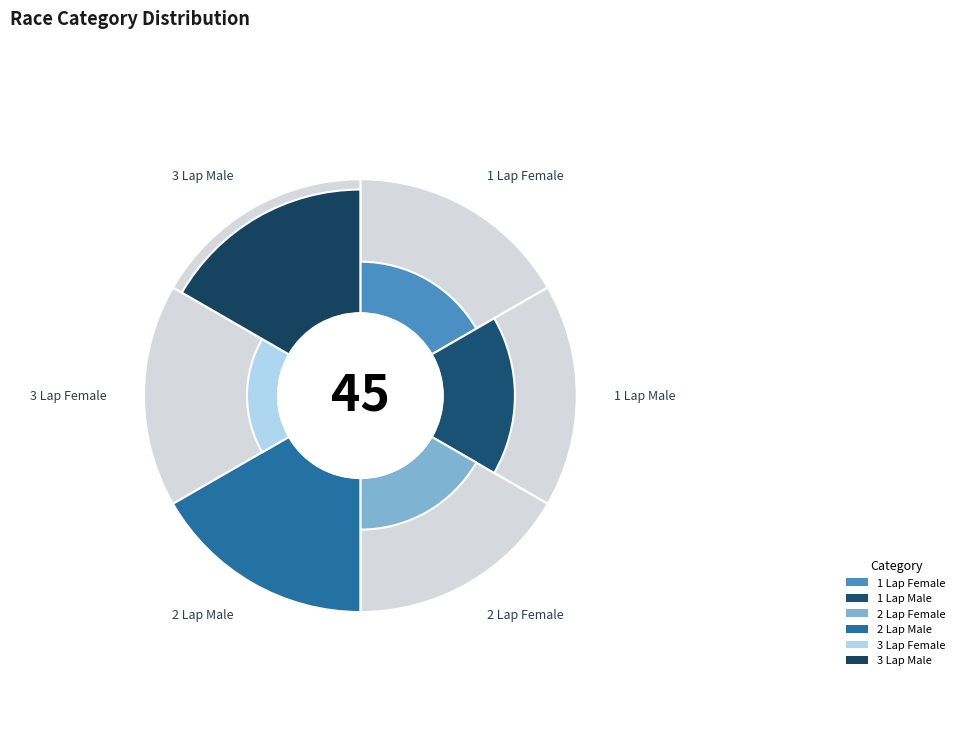

Is it true that 1 Lap Female is 11% of the pie?

True